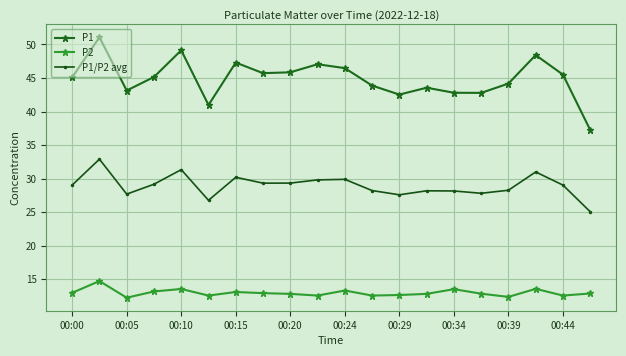

List the series in order of their peak value, highest first.

P1, P1/P2 avg, P2